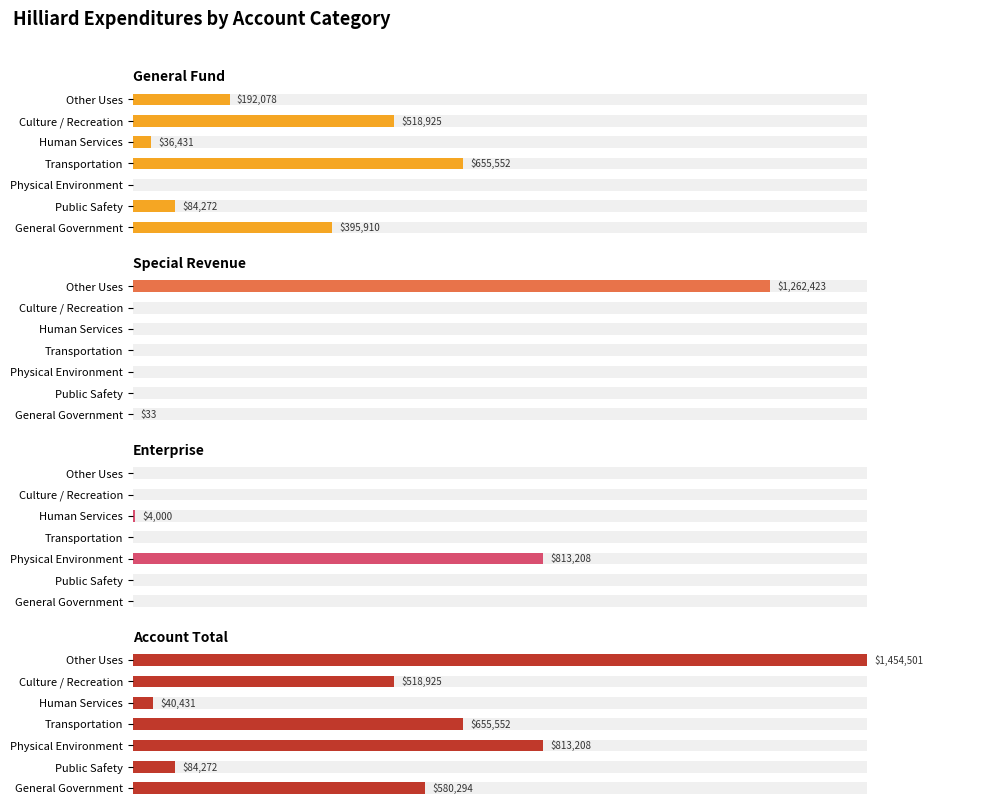

Which series has the largest range (max minus min)?

Account Total